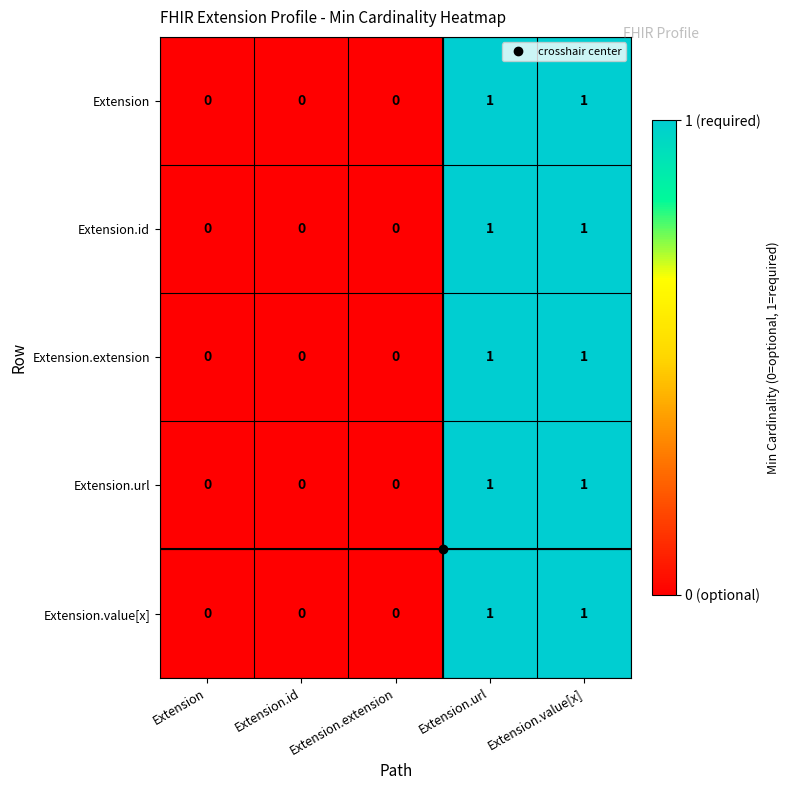

How many values in Extension.extension are above zero?

2